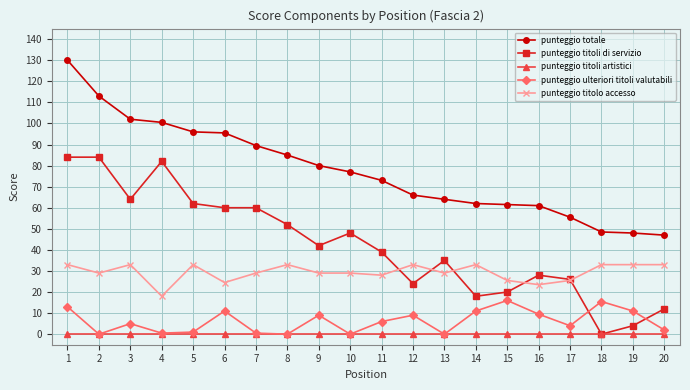

Is it true that punteggio titolo accesso equals 16.8 at 17?

False